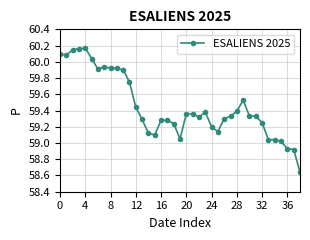

What is the difference between the second highest and second lowest values?

1.2